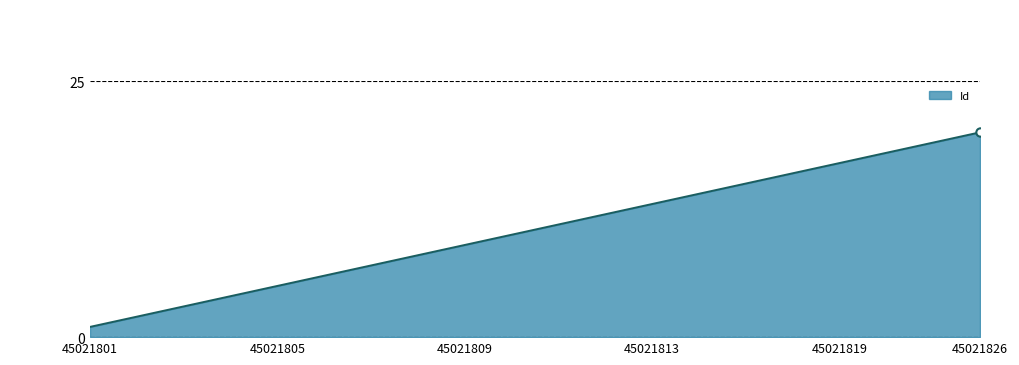

True or false: the data has more than 0 interior local peaks.

False